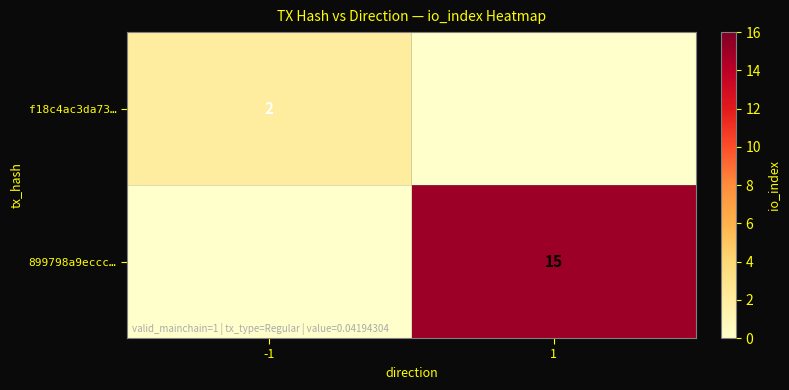

The 899798a9eccc… series shows 15 at 1. True or false?

True